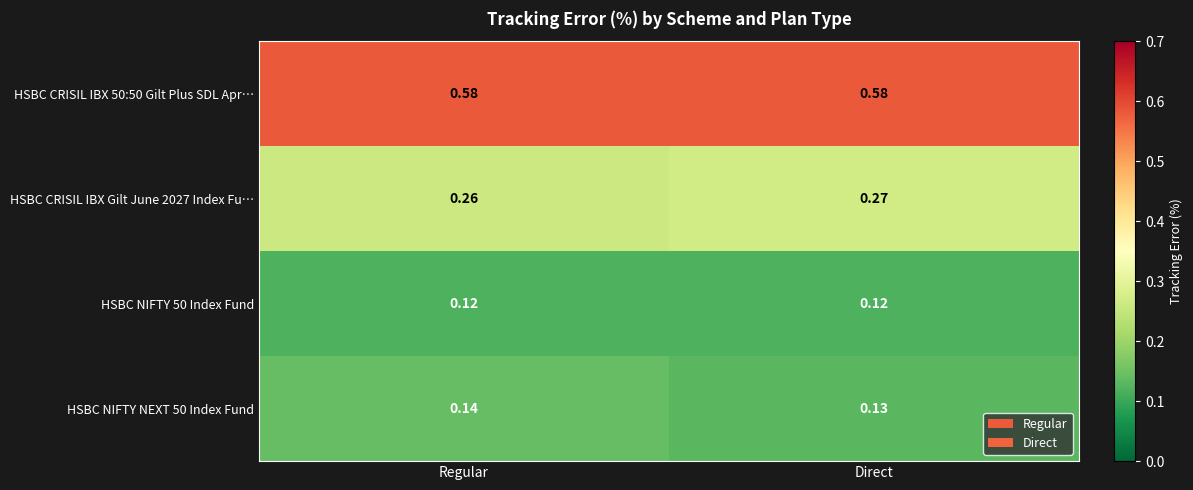

Is the value of HSBC CRISIL IBX Gilt June 2027 Index Fu… at Regular greater than the value of HSBC NIFTY NEXT 50 Index Fund at Regular?

Yes